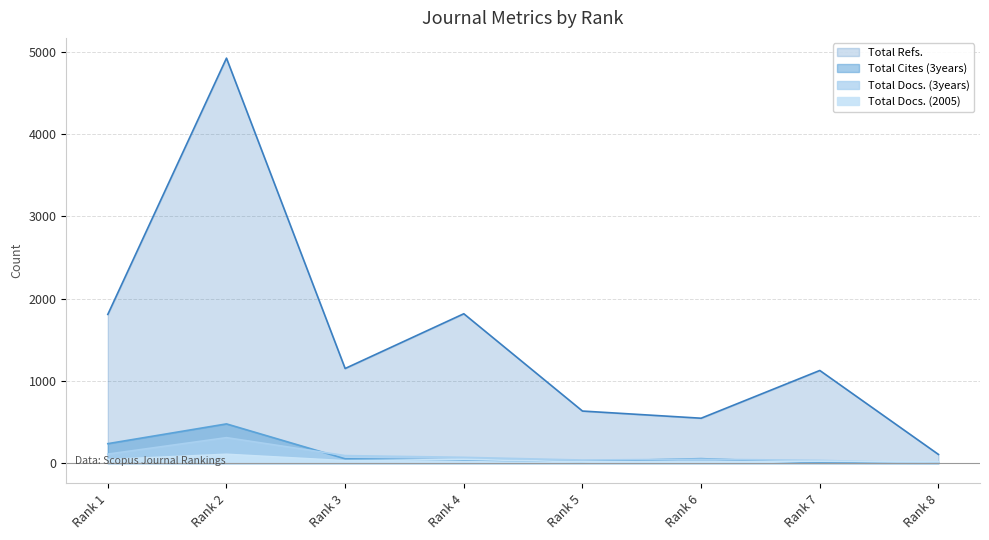

What is the total value across all series at Rank 1?

2198